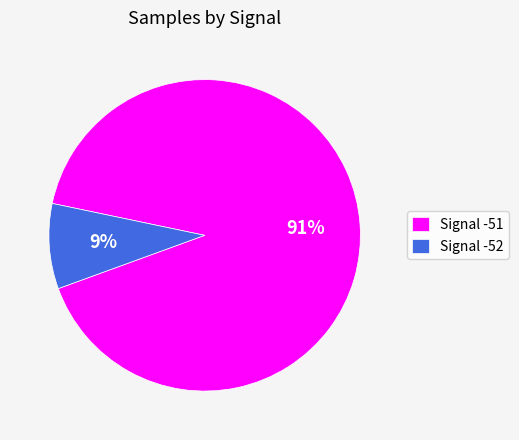

True or false: Signal -52 accounts for 9% of the total.

True